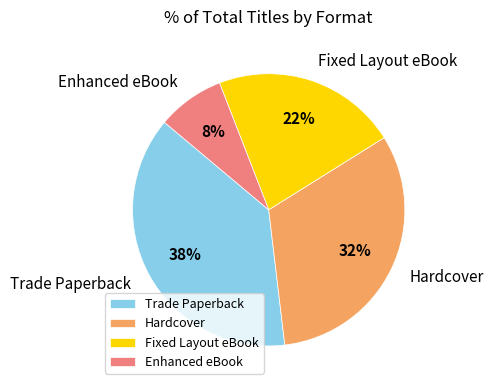

The Enhanced eBook slice represents 8% of the pie. True or false?

True